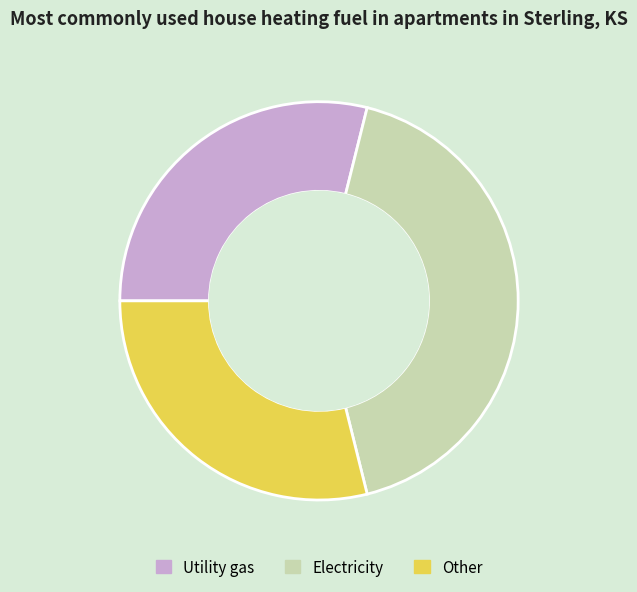

Combined, do Electricity and Utility gas account for over 50%?

Yes